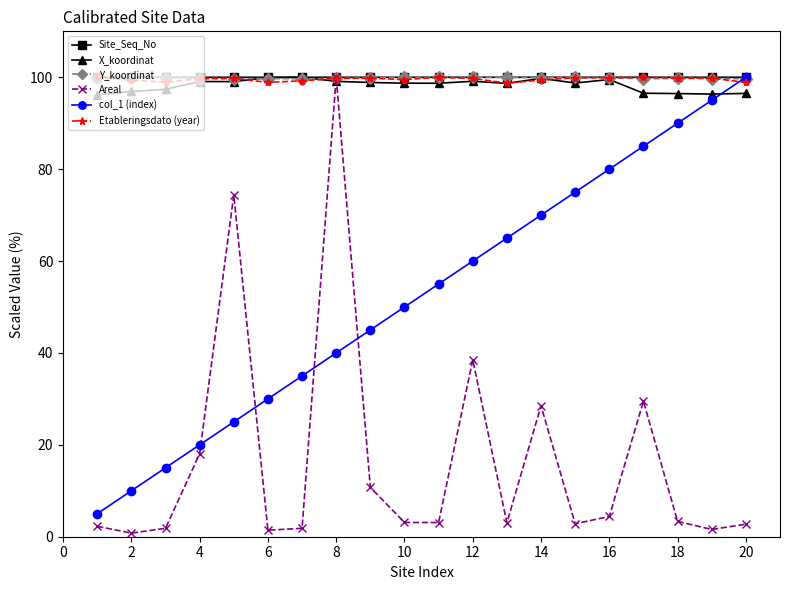

What is the highest value of the X_koordinat series?

100.0